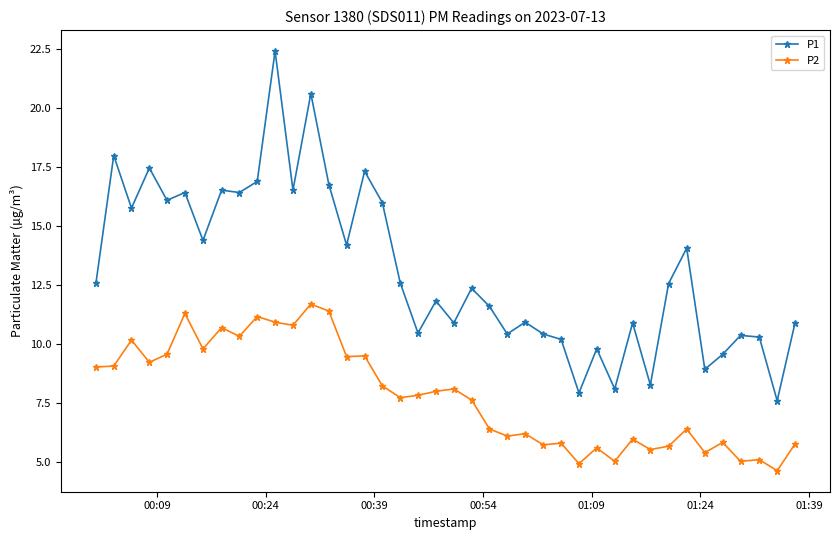

What is the value of the P2 point at the 15th from the left?

9.5